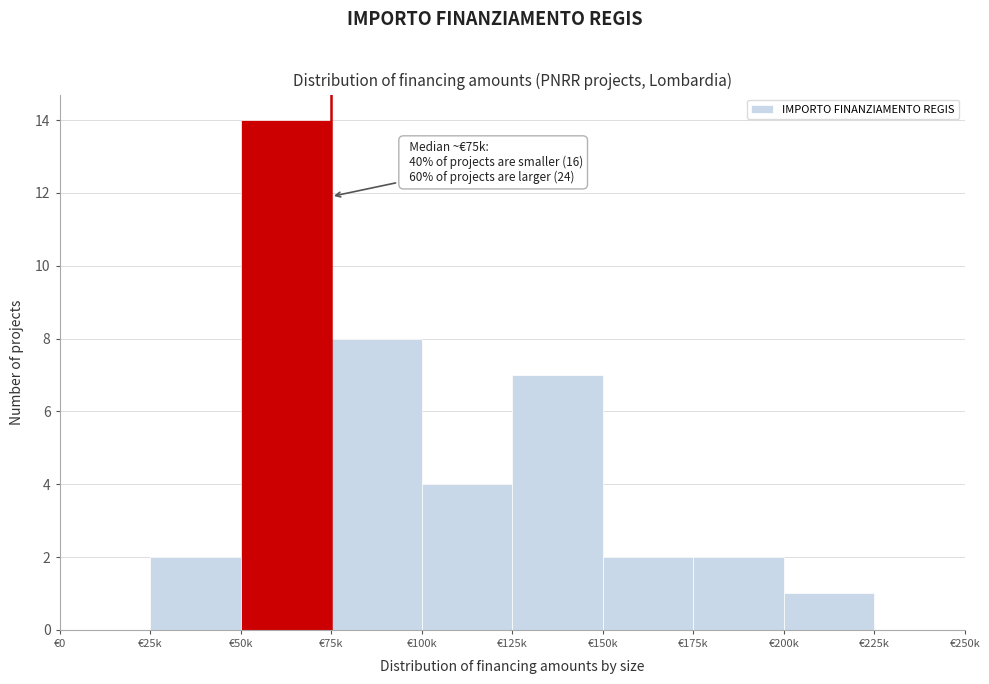

Reading right to left, list all the values displayed in this chart.

€225k=0	€200k=1	€175k=2	€150k=2	€125k=7	€100k=4	€75k=8	€50k=14	€25k=2	€0=0